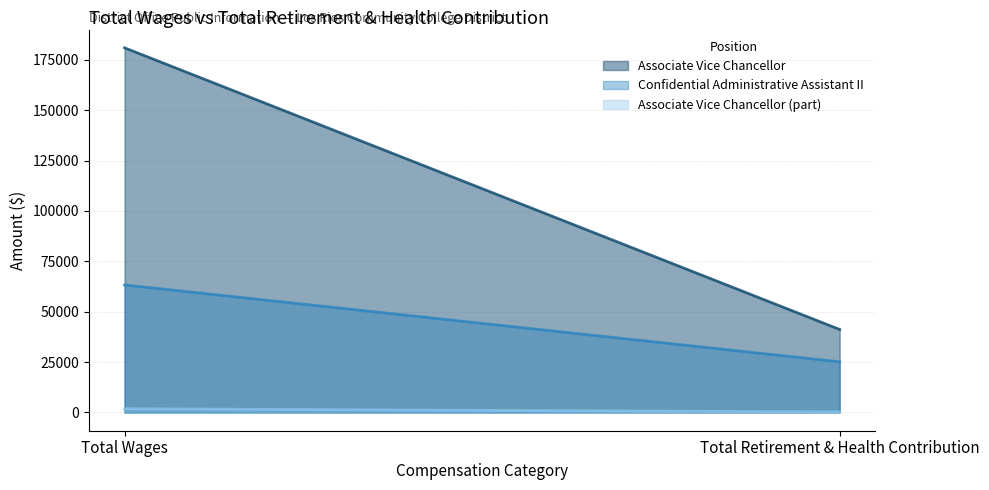

What is the difference between the maximum and minimum values in the Associate Vice Chancellor (part) series?

1601.0